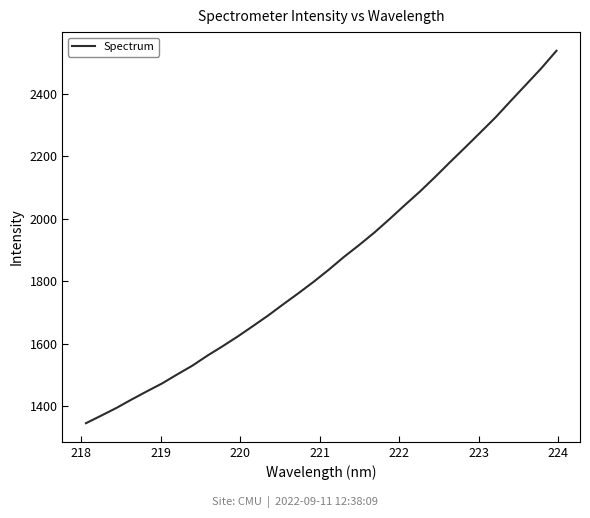

True or false: there are more than 2 points higher than both neighbors.

False